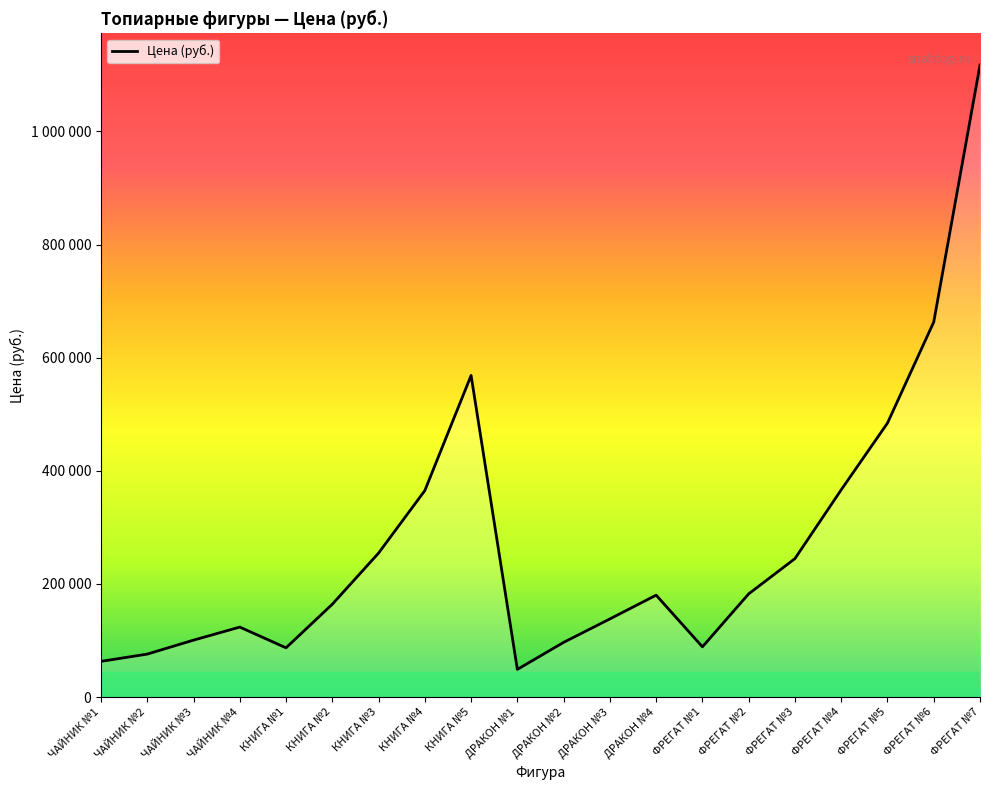

The value at ЧАЙНИК №1 is 22956. True or false?

False